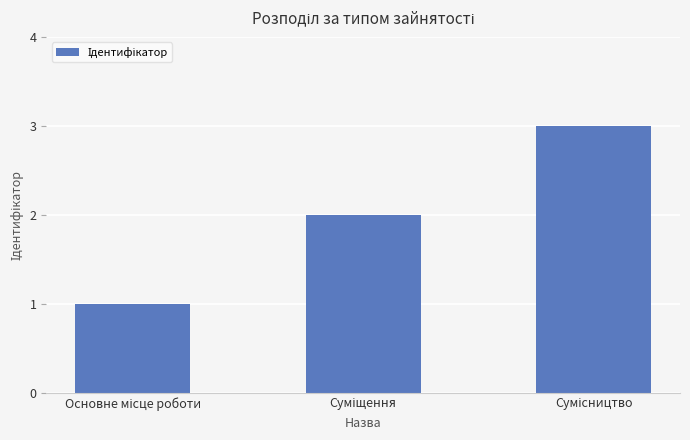

What is the minimum value shown in the chart?

1